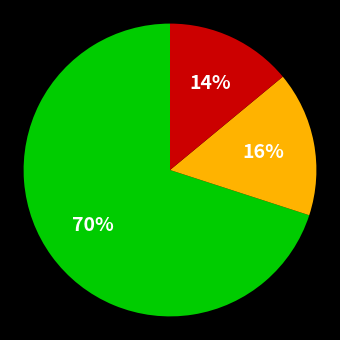

To the nearest percent, what is the average slice percentage?

33%